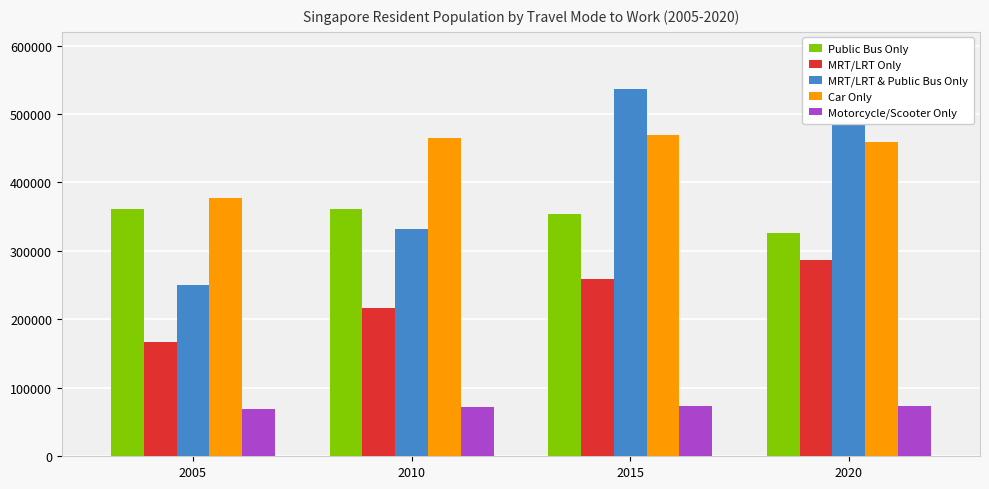

Rank the categories by Motorcycle/Scooter Only value from highest to lowest.

2020, 2015, 2010, 2005